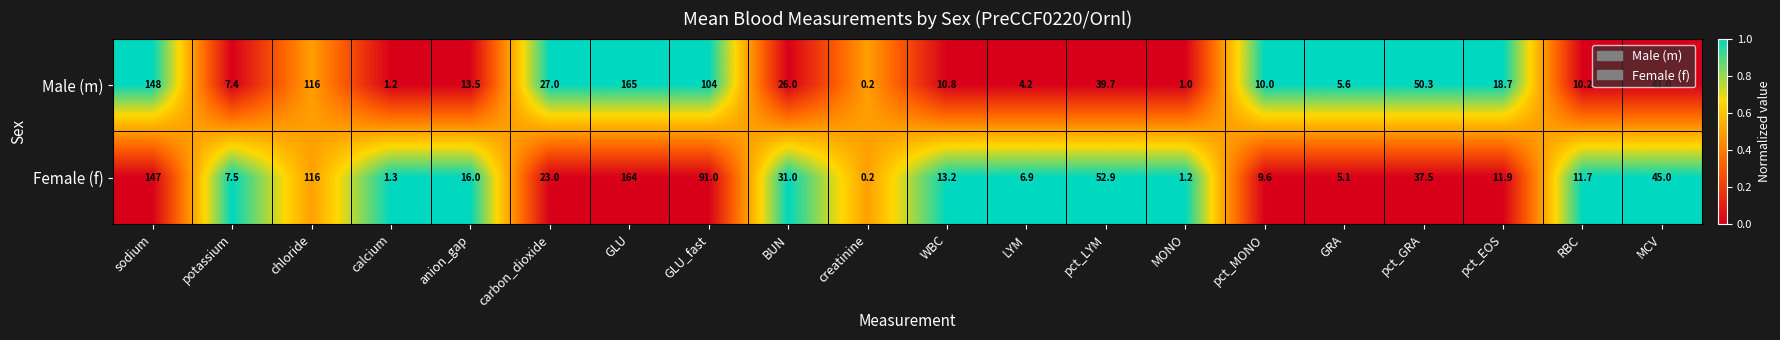

Which category has the lowest value in the Female (f) series?

creatinine